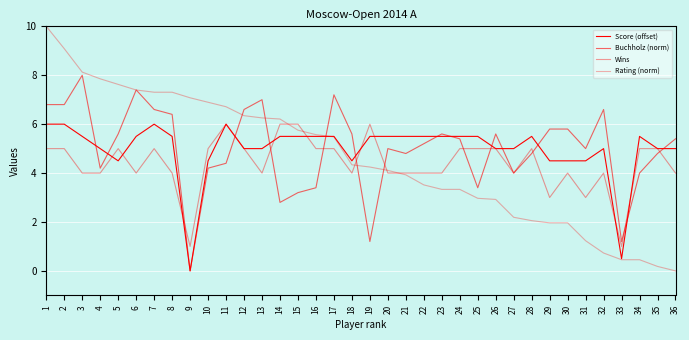

The value of Score (offset) at 31 is 5.9. True or false?

False